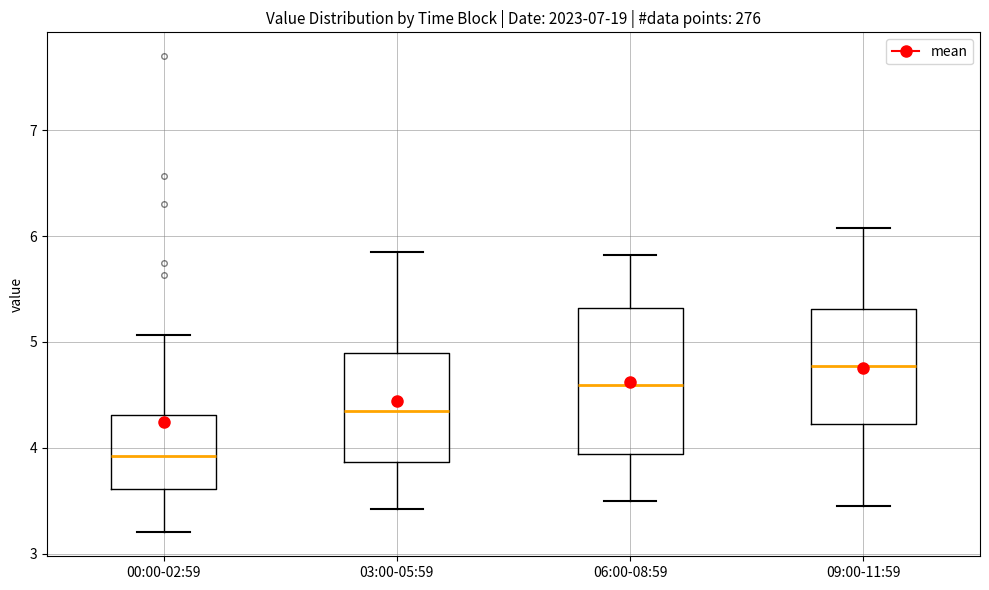

Which box is the tallest, from its lower edge to its upper edge?

06:00-08:59